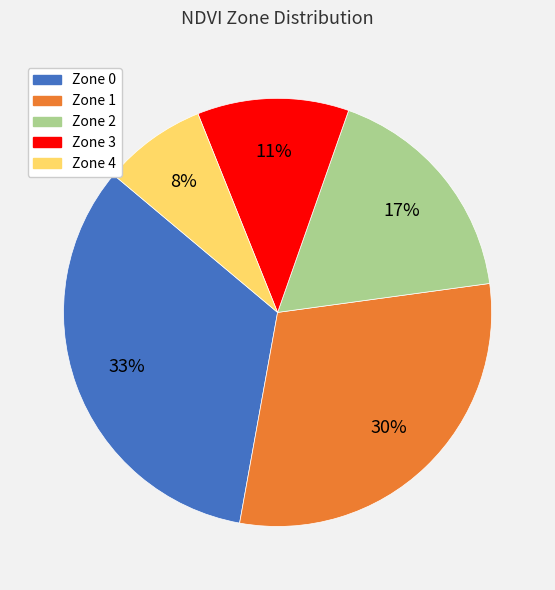

What percentage is the Zone 2 slice, to the nearest percent?

17%